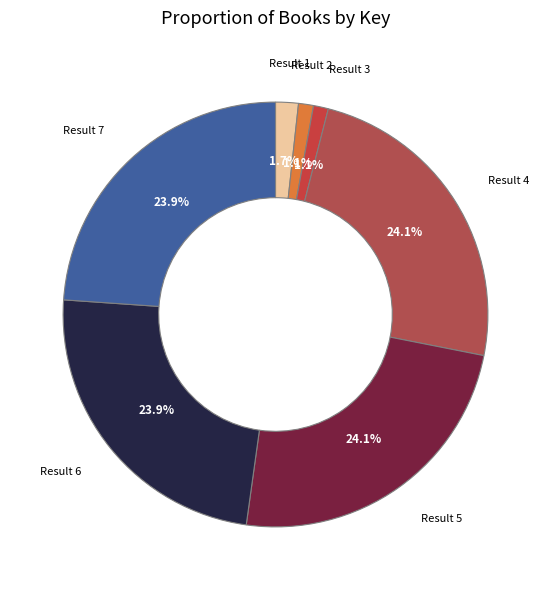

Combined, do Result 3 and Result 4 account for over 50%?

No